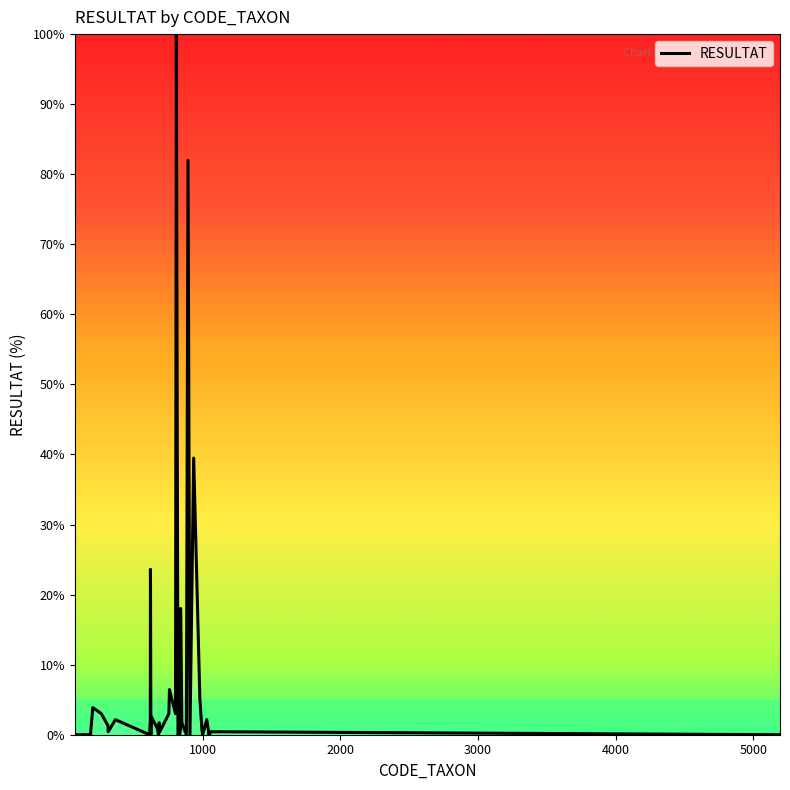

What is the difference between the maximum and minimum values?

100.0